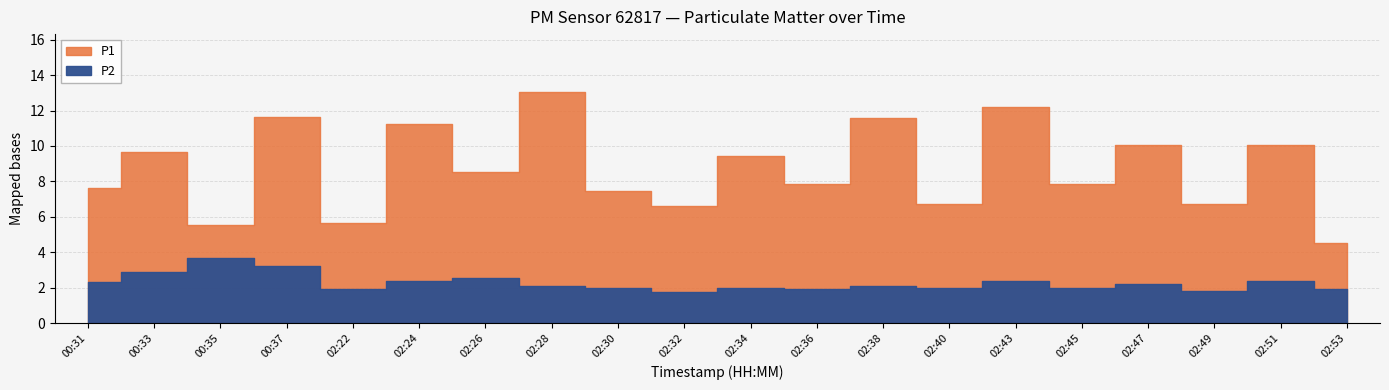

What is the label of the 1st point from the left?

00:31